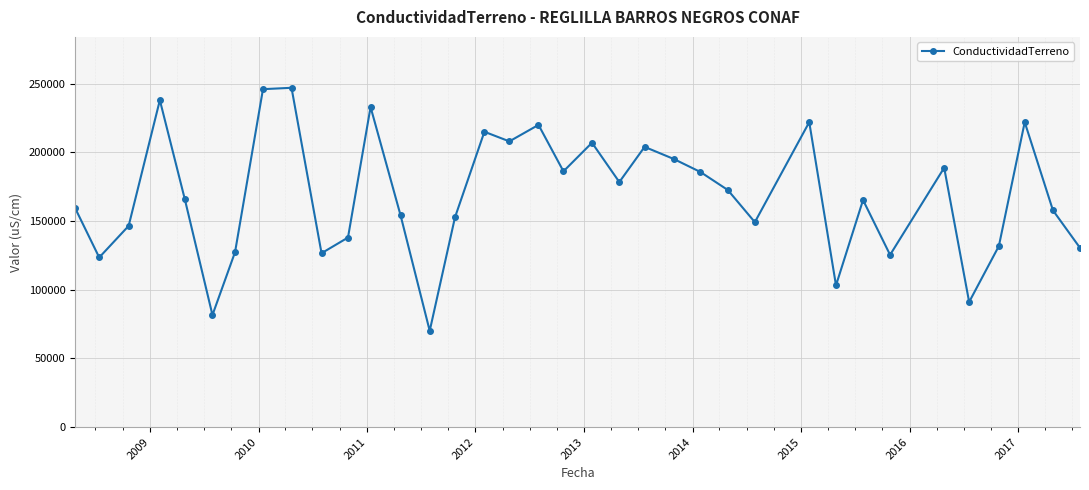

True or false: the data has more than 0 interior local peaks.

True